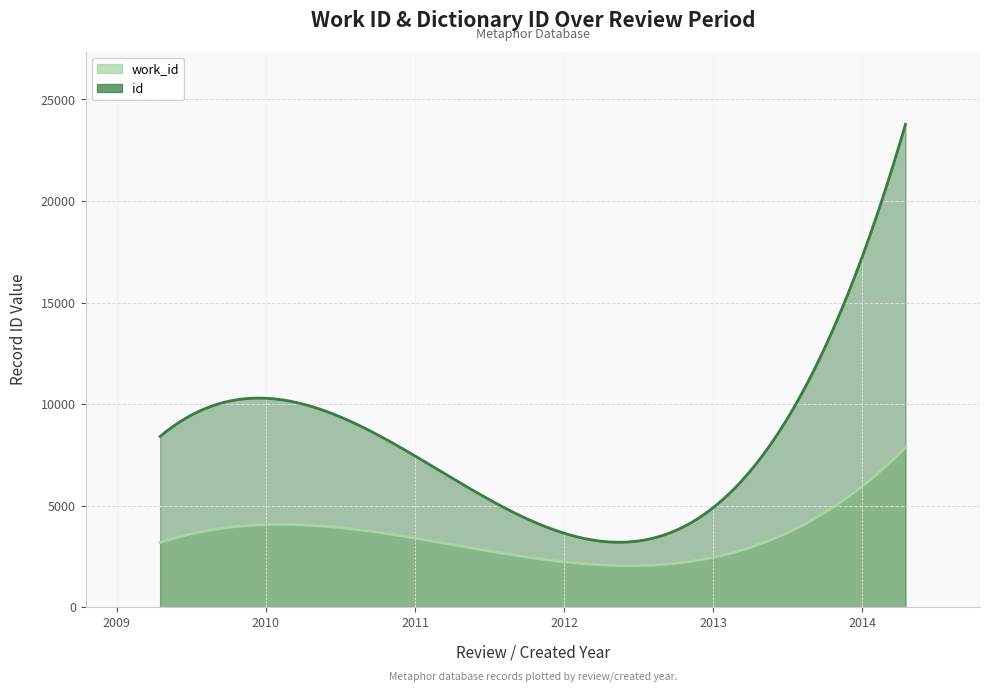

True or false: work_id has more than 2 interior local peaks.

False